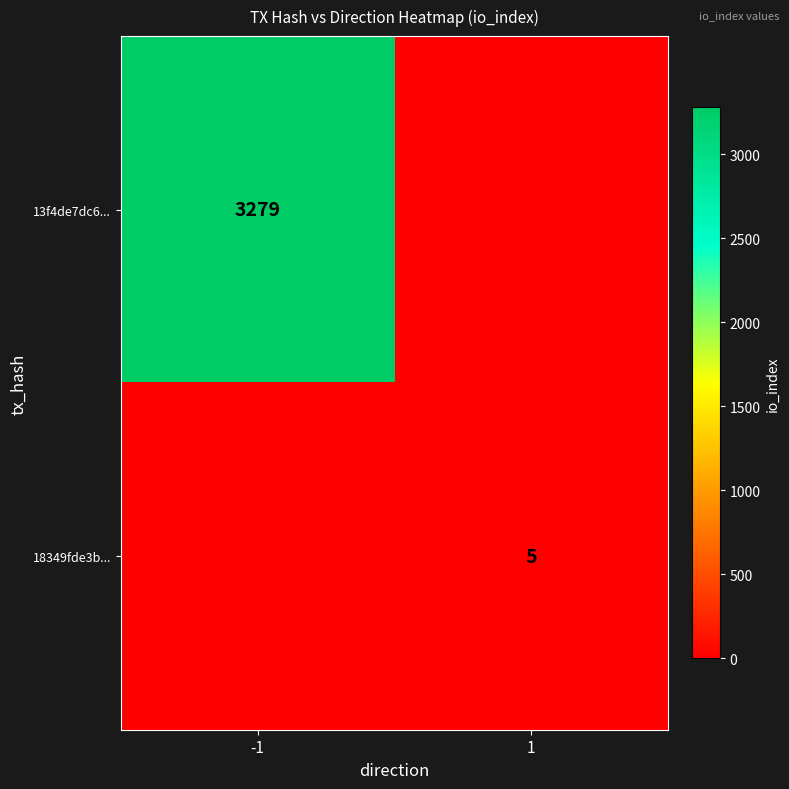

Is the value of 18349fde3b... at 1 greater than the value of 13f4de7dc6... at -1?

No